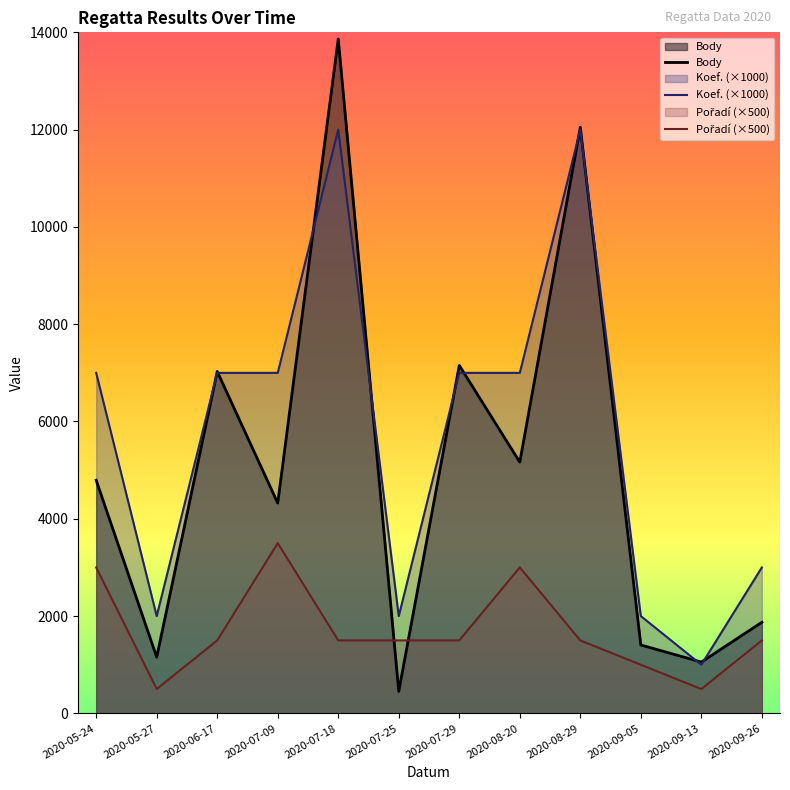

What is the minimum value for Pořadí (×500)?

500